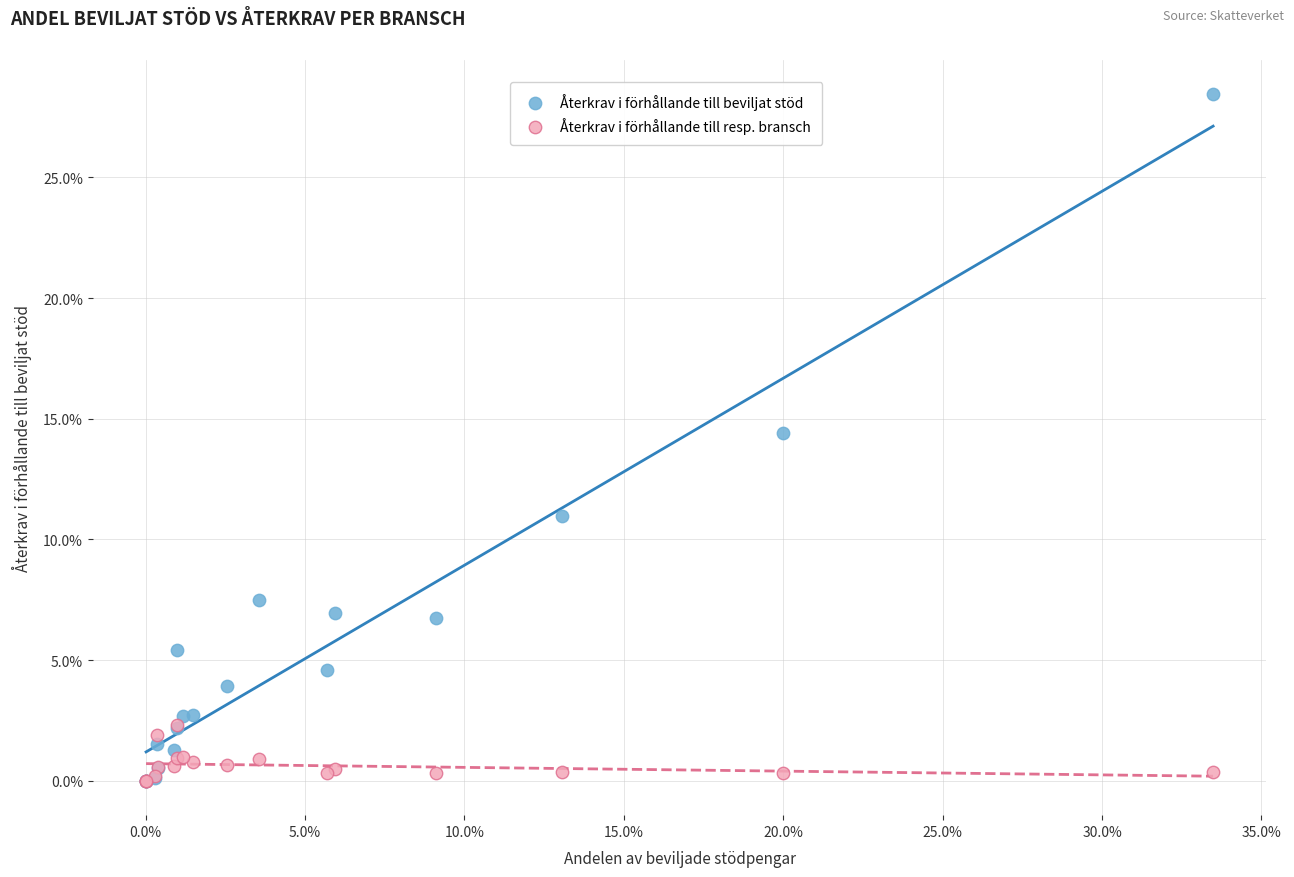

Which series has the widest spread of Y values?

Återkrav i förhållande till beviljat stöd